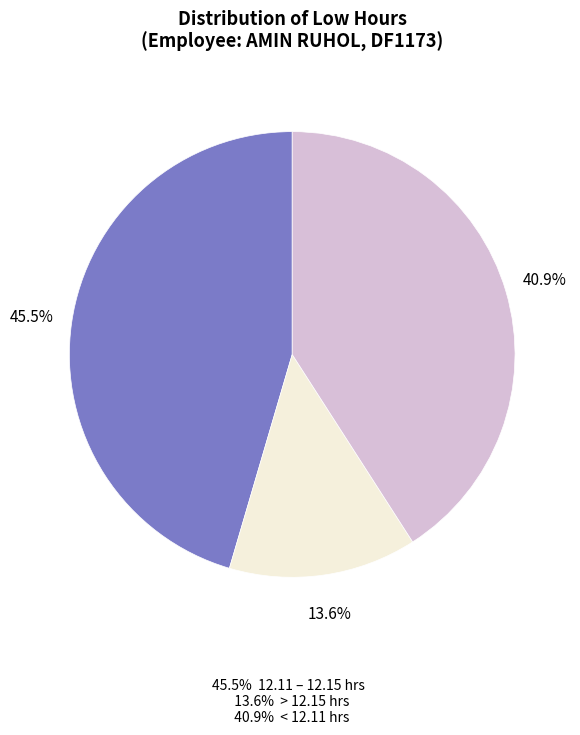

How many segments does this pie chart have?

3